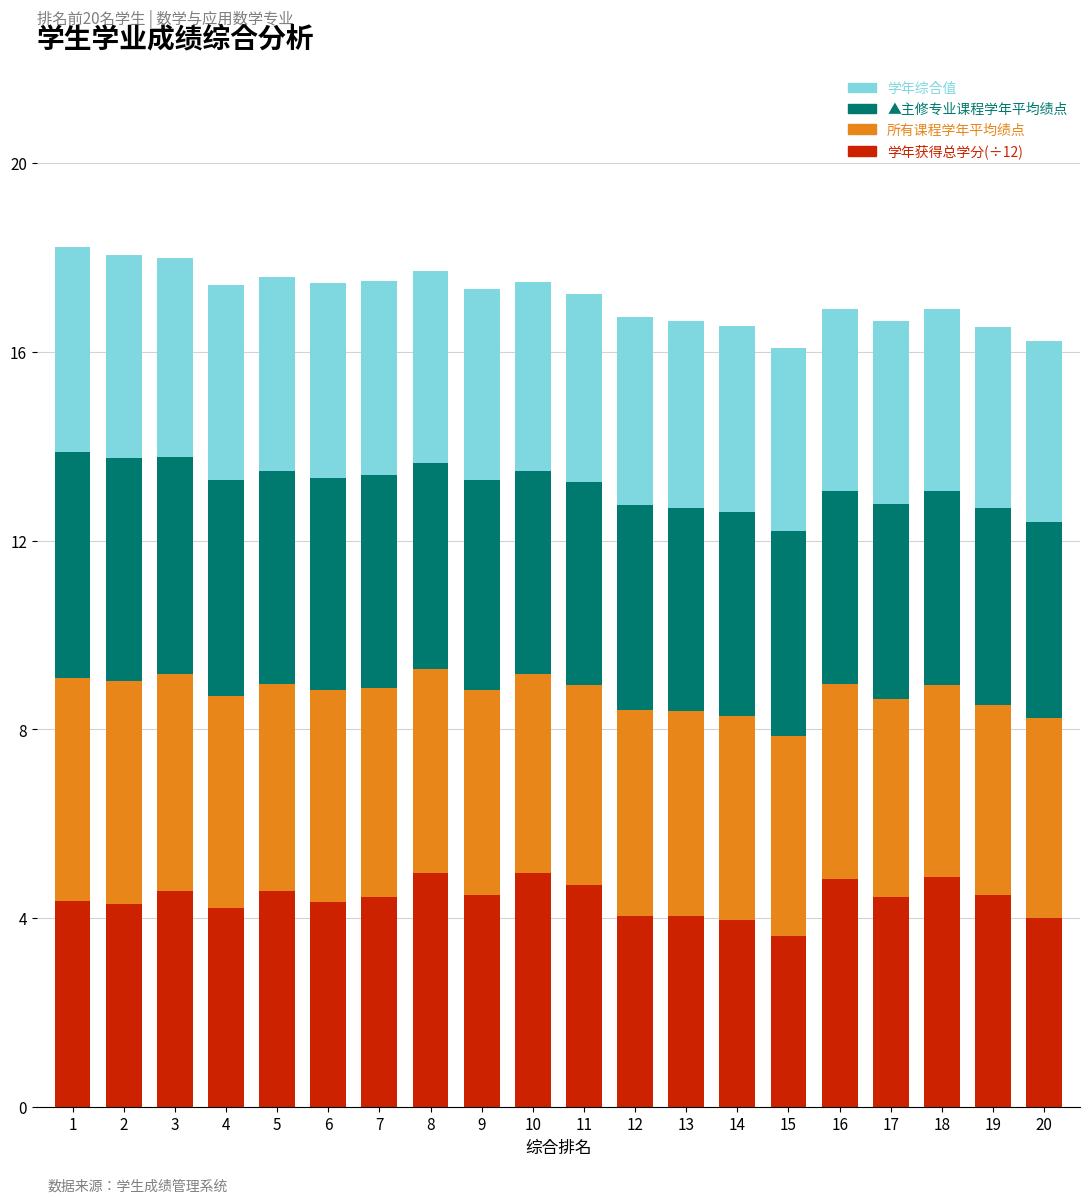

What is the average value of the 学年获得总学分(÷12) series?

4.4